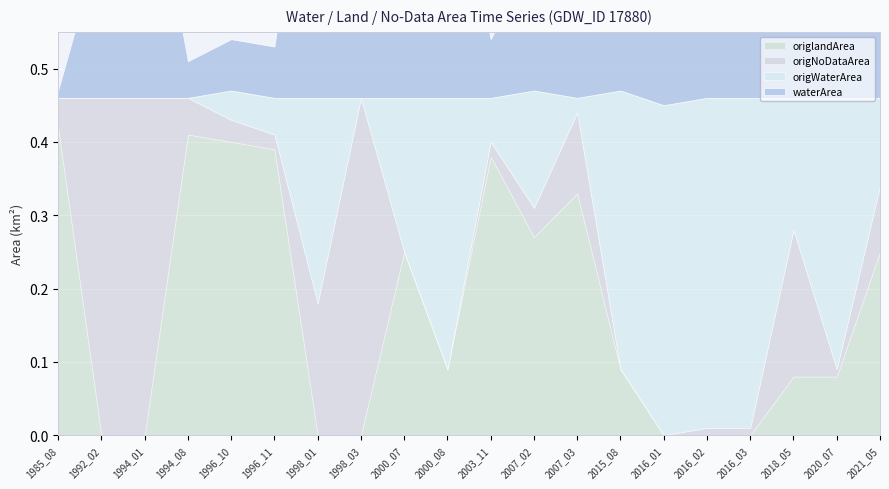

Reading left to right, what are all the values shown in this chart?

waterArea: 0.0	0.2	0.4	0.1	0.1	0.1	0.5	0.5	0.2	0.4	0.1	0.2	0.1	0.4	0.5	0.5	0.5	0.4	0.4	0.2
origWaterArea: 0.0	0.0	0.0	0.0	0.0	0.1	0.3	0.0	0.2	0.4	0.1	0.2	0.0	0.4	0.5	0.5	0.5	0.2	0.4	0.1
origNoDataArea: 0.0	0.5	0.5	0.1	0.0	0.0	0.2	0.5	0.0	0.0	0.0	0.0	0.1	0.0	0.0	0.0	0.0	0.2	0.0	0.1
origlandArea: 0.4	0.0	0.0	0.4	0.4	0.4	0.0	0.0	0.2	0.1	0.4	0.3	0.3	0.1	0.0	0.0	0.0	0.1	0.1	0.2